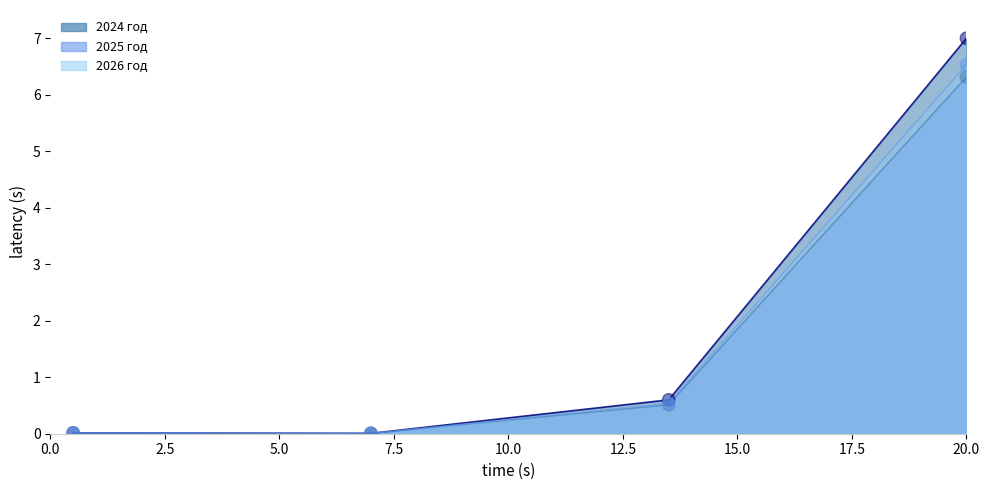

Which series contains the lowest Y value?

2026 год